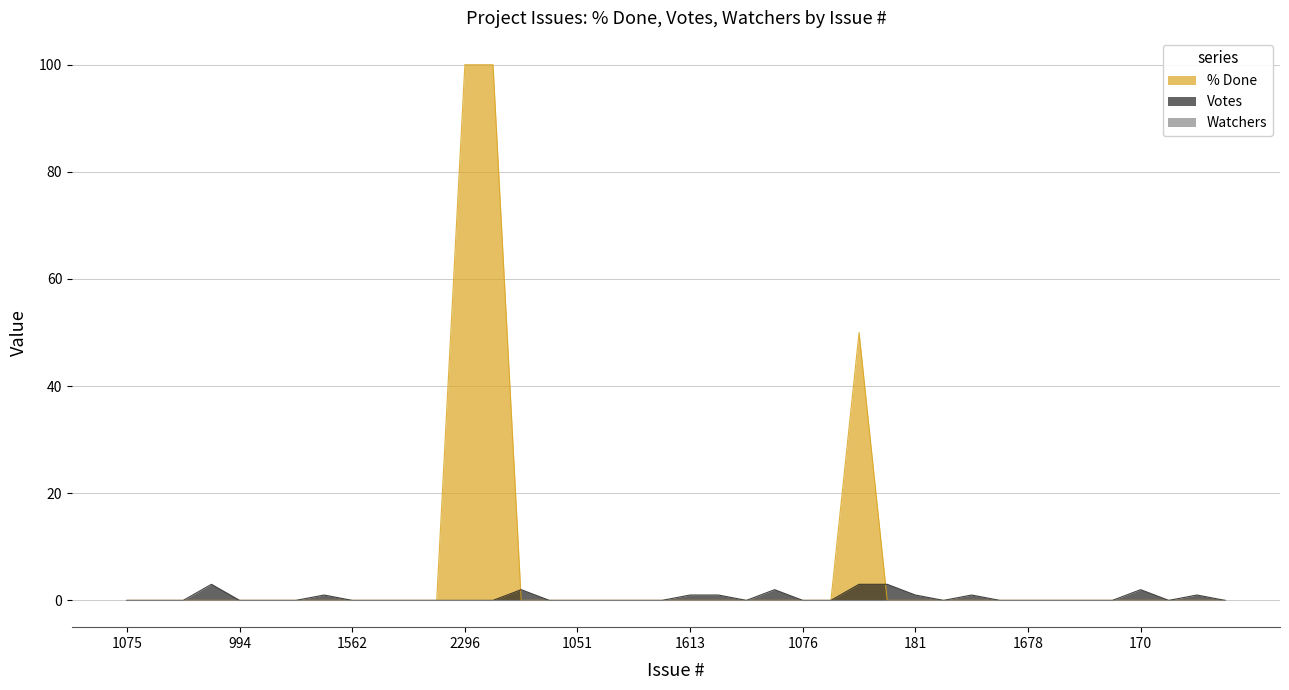

Which series has the largest total across all categories?

% Done